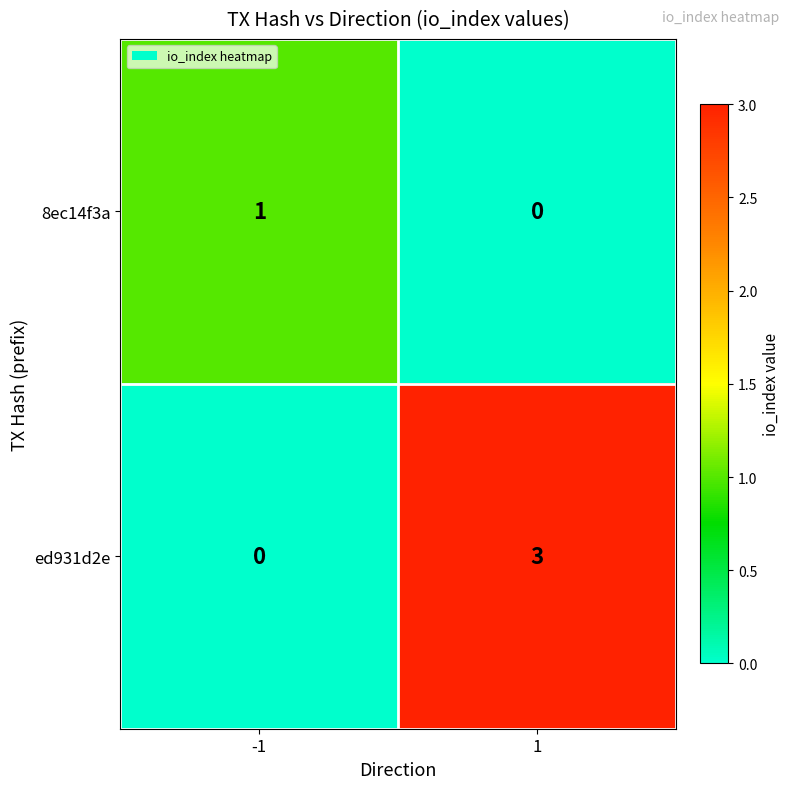

Which series changed the most between -1 and 1?

ed931d2e